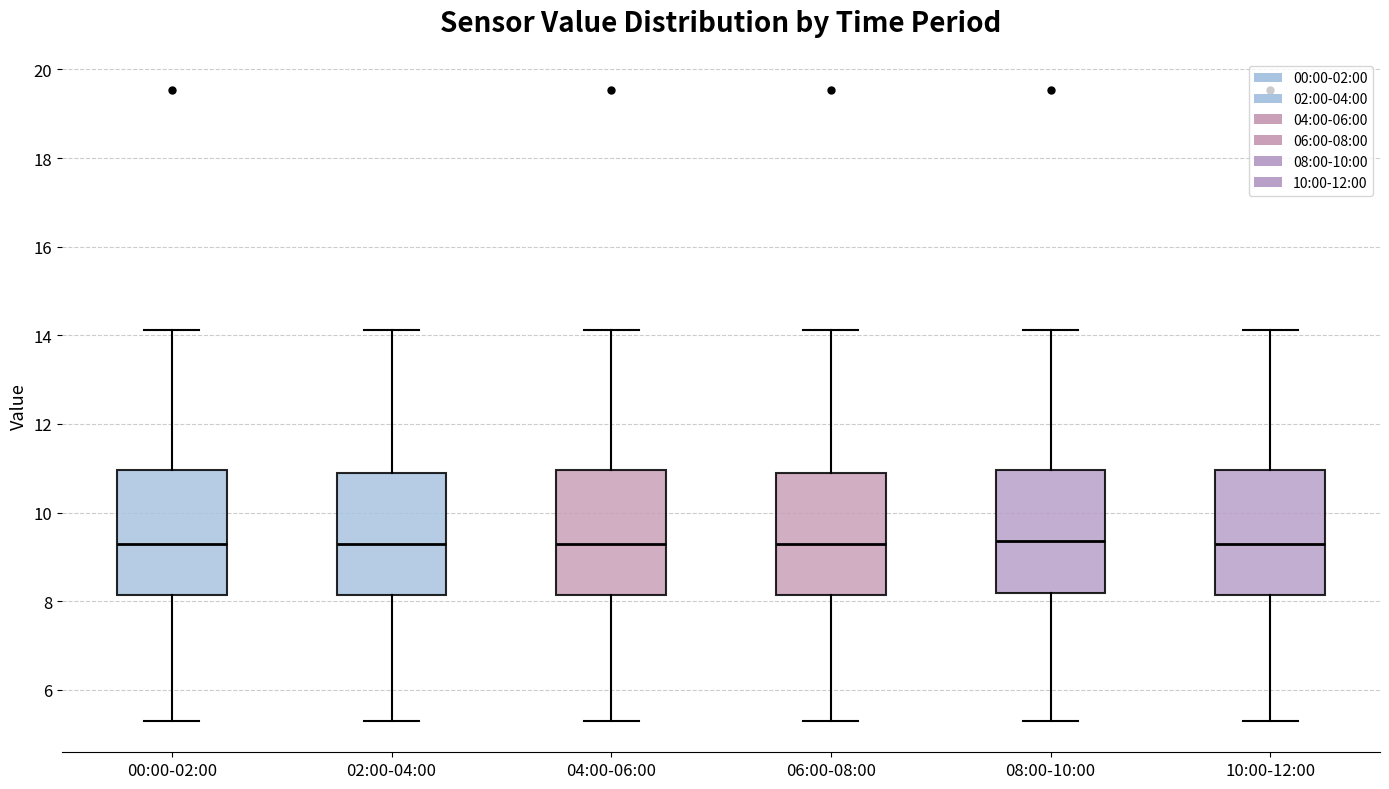

Reading left to right, transcribe this box plot: for each box, give where its median line is, the range the box spans, and where its two whiskers end, as read against the y-axis. The values are not printed on the chart, so give them approximately, as read against the axis.

00:00-02:00: median 9.2, box 8.2 to 11.0, whiskers 5.4 to 14.2
02:00-04:00: median 9.2, box 8.2 to 10.8, whiskers 5.4 to 14.2
04:00-06:00: median 9.2, box 8.2 to 11.0, whiskers 5.4 to 14.2
06:00-08:00: median 9.2, box 8.2 to 10.8, whiskers 5.4 to 14.2
08:00-10:00: median 9.4, box 8.2 to 11.0, whiskers 5.4 to 14.2
10:00-12:00: median 9.2, box 8.2 to 11.0, whiskers 5.4 to 14.2